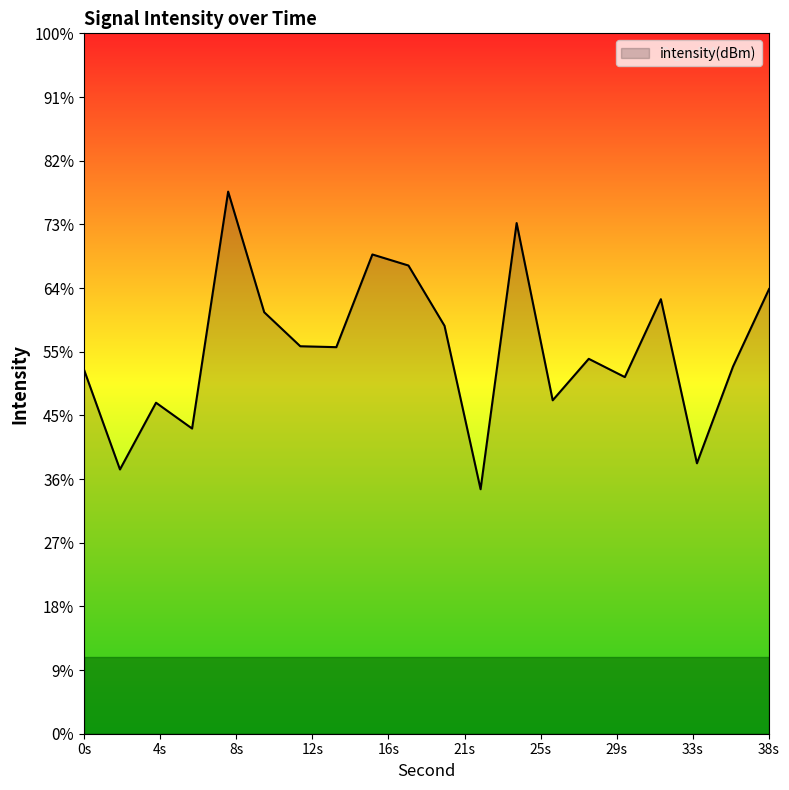

What is the value of the 8th point from the left?

-108.9